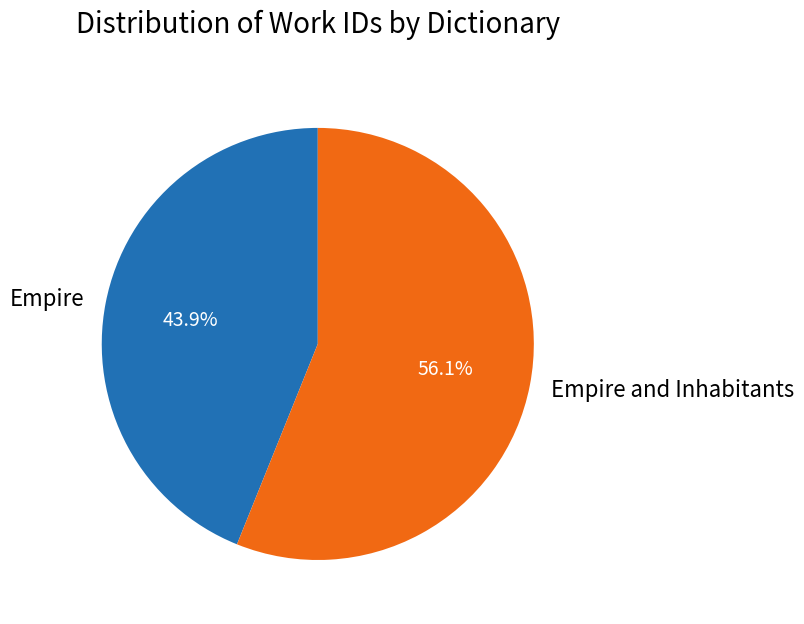

Approximately how many times larger is the value at Empire compared to Empire and Inhabitants?

0.8